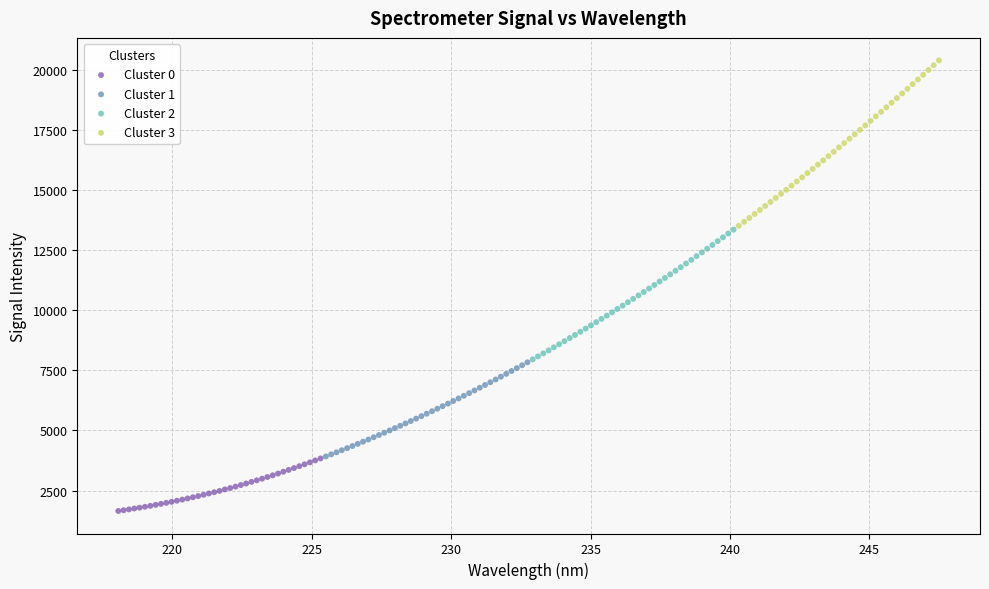

Which series has the largest Y range (max minus min)?

Cluster 3